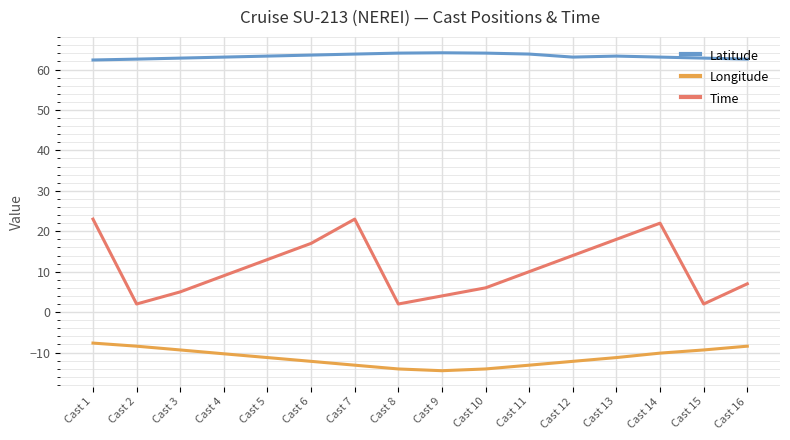

List the series in order of their peak value, highest first.

Latitude, Time, Longitude